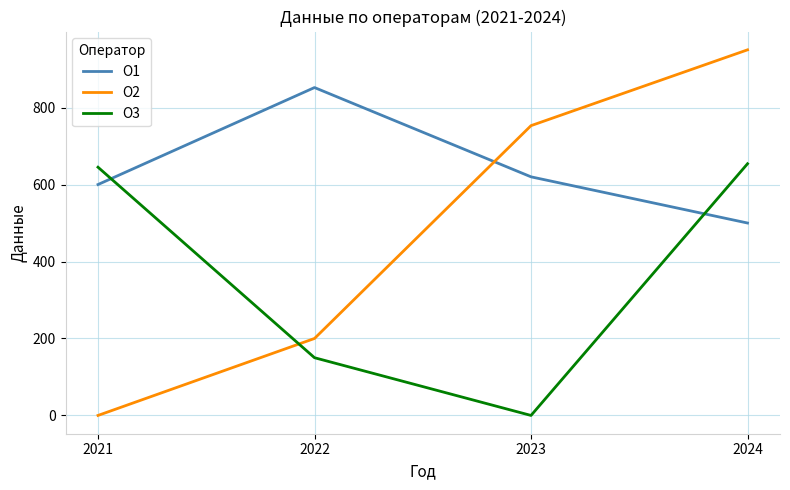

How many interior local peaks does the О1 series have?

1